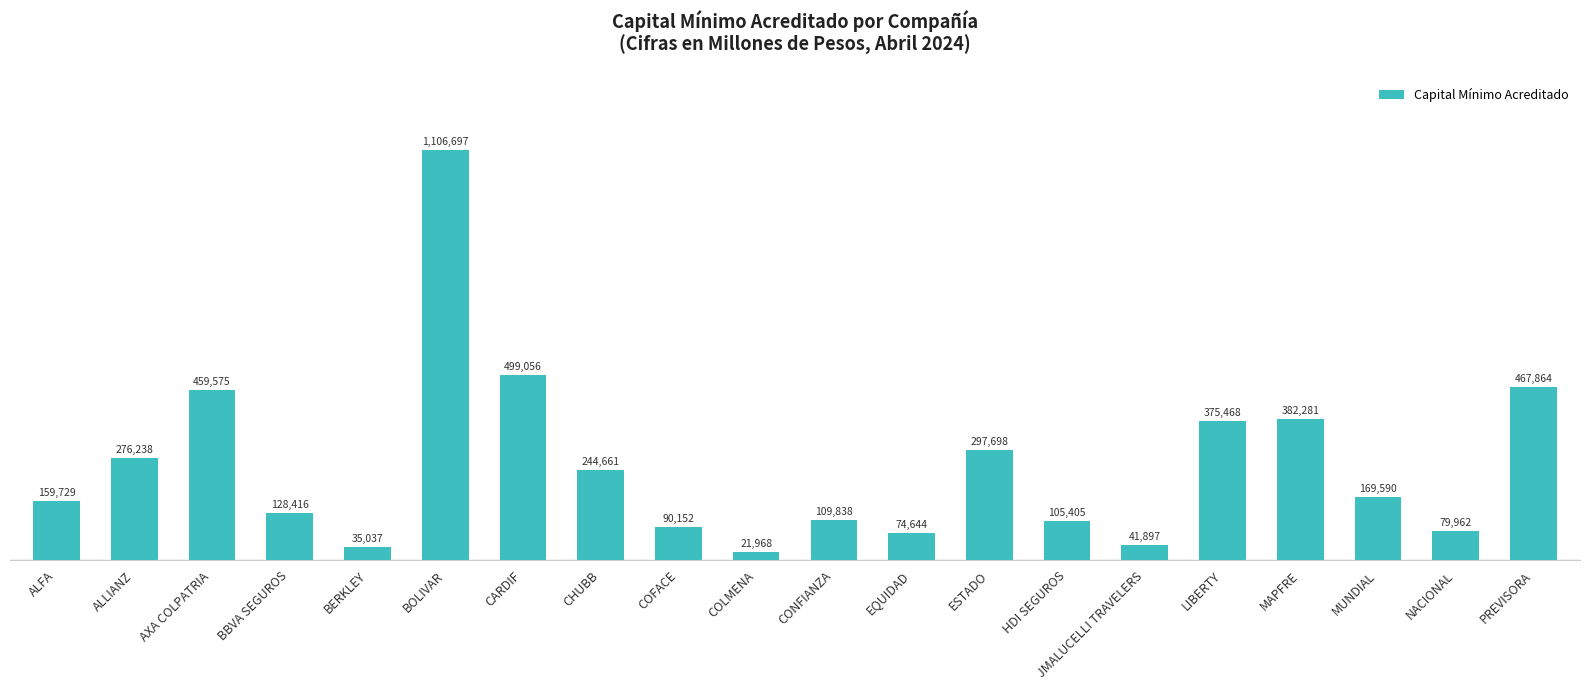

What is the greatest value displayed?

1106697